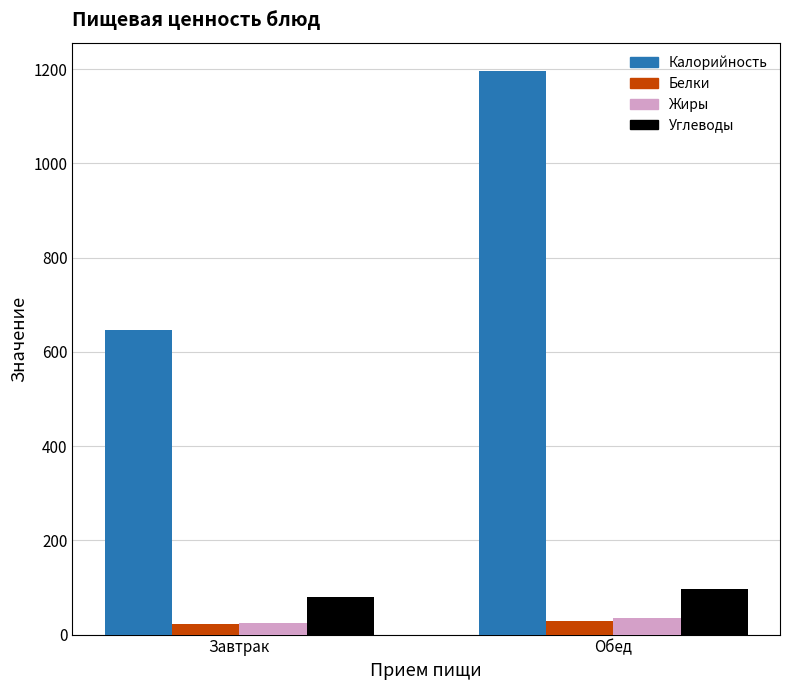

Between Завтрак and Обед, which series saw the biggest shift?

Калорийность